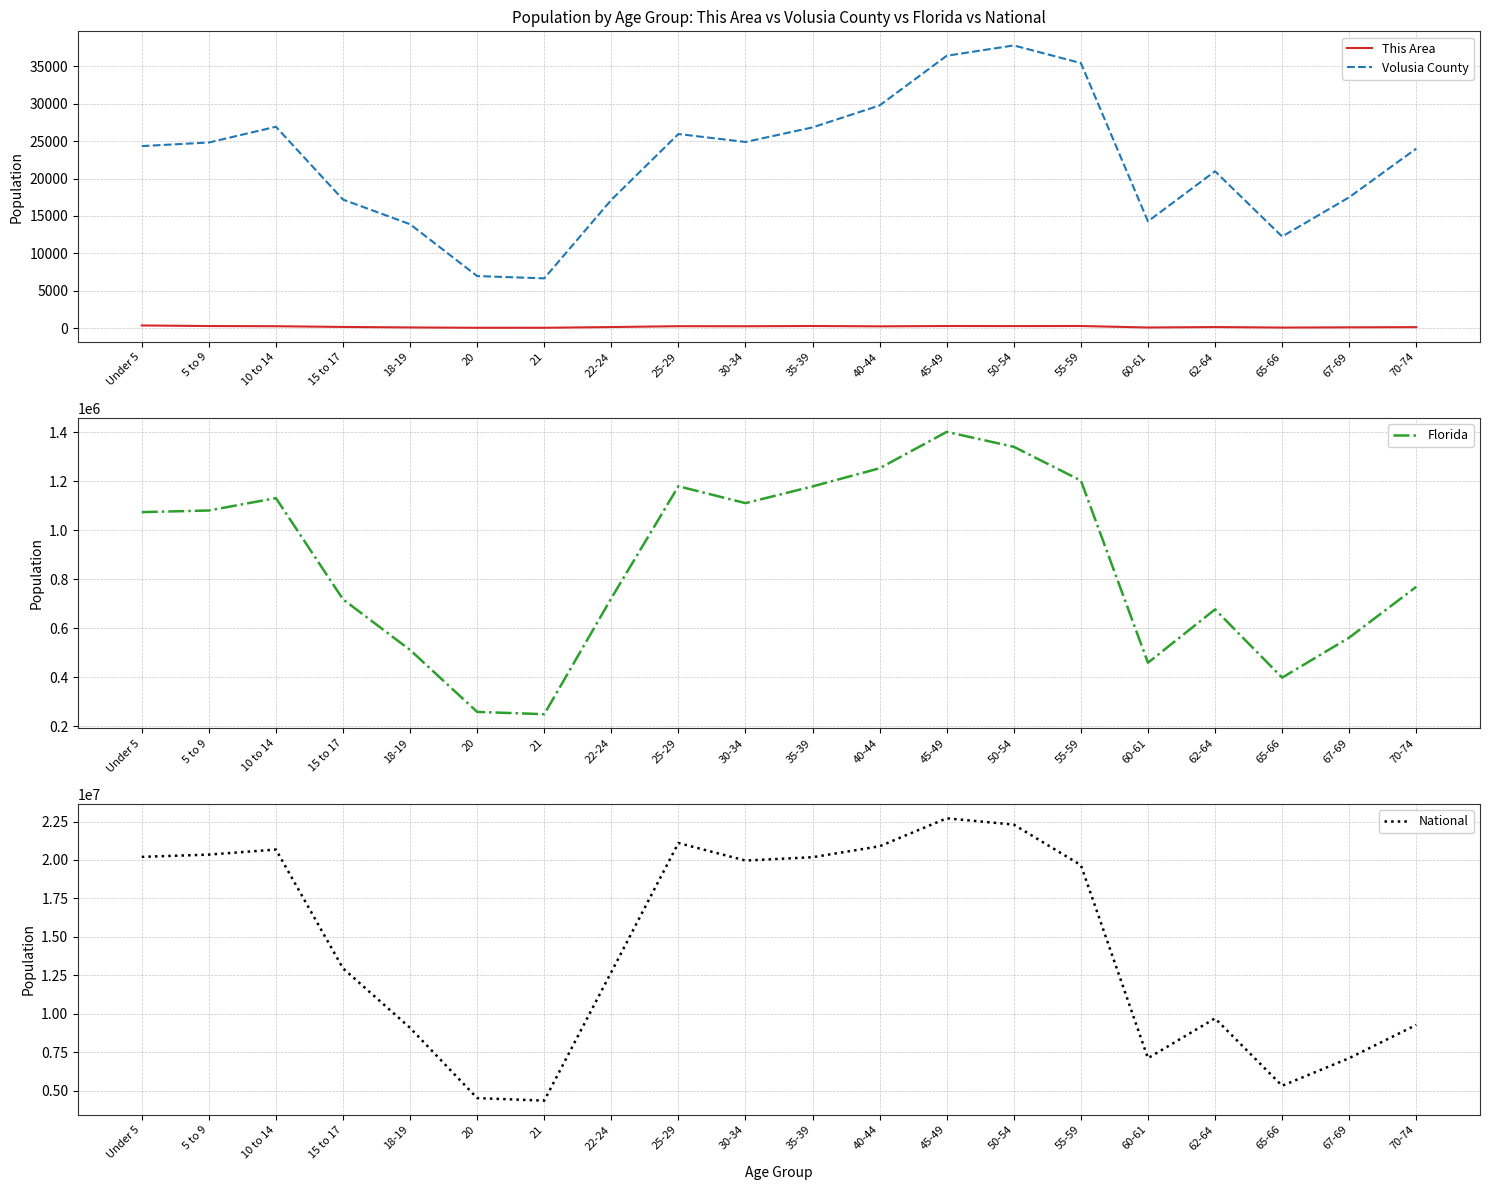

How many lines are shown in the chart?

4